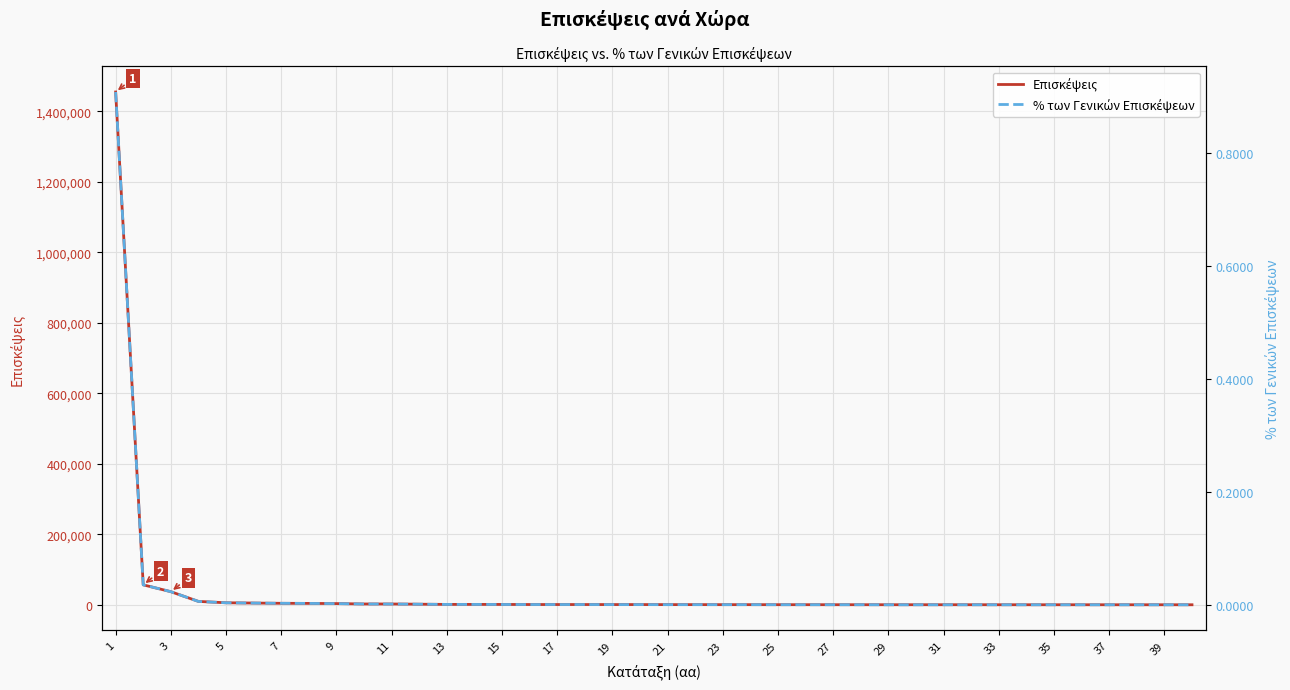

True or false: Επισκέψεις has a value of 673.0 at 39.

True